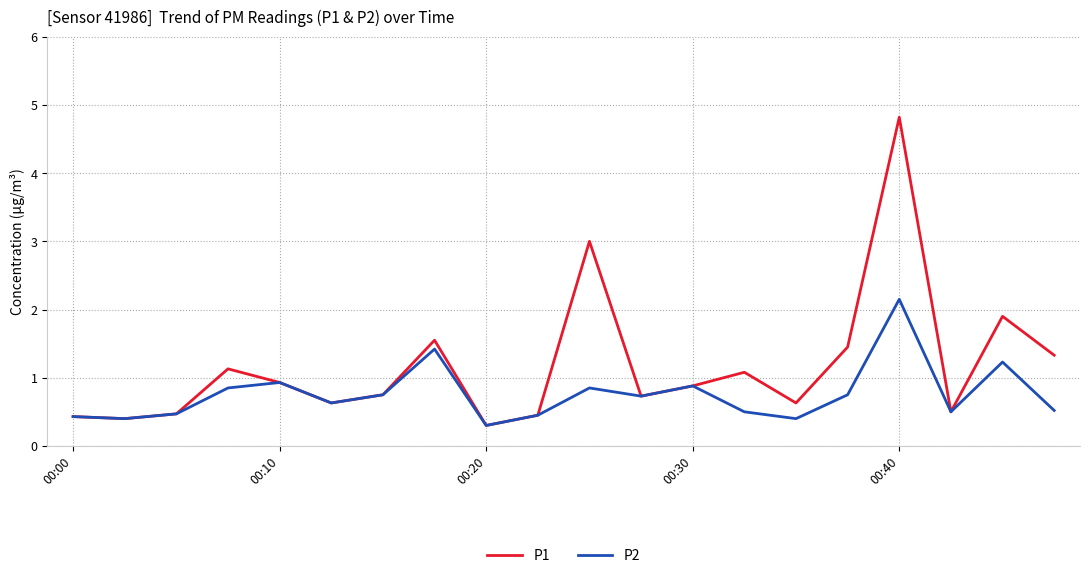

What is the minimum value shown in the chart?

0.3